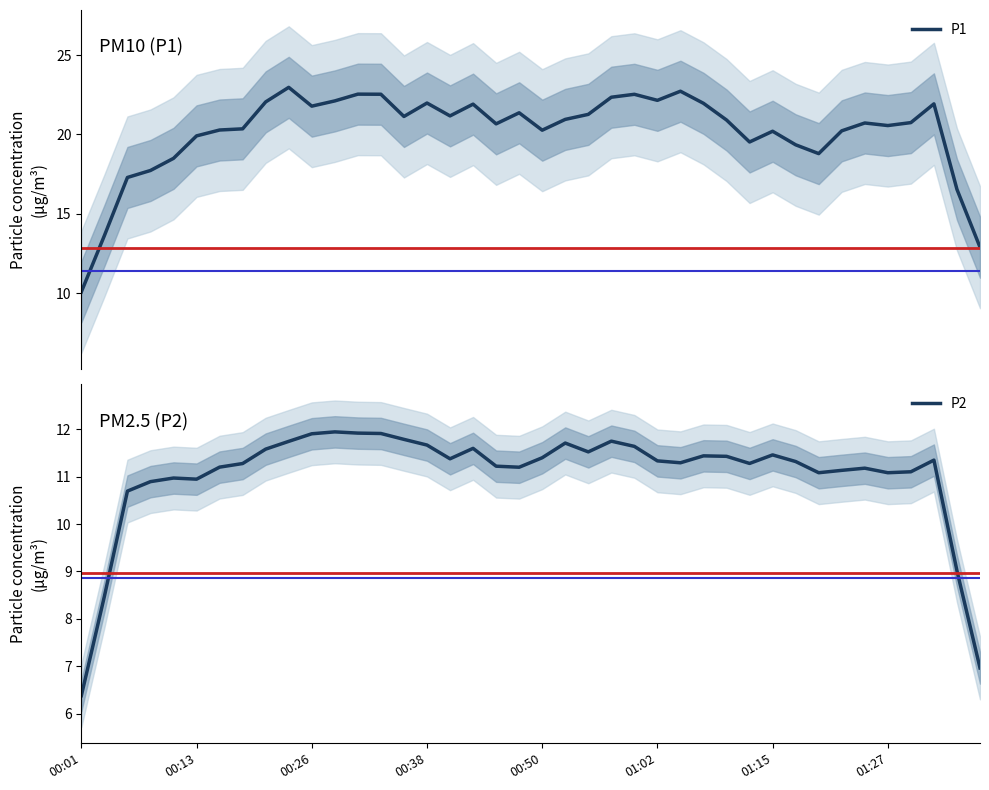

List the series in order of their overall mean, highest first.

P1, P2